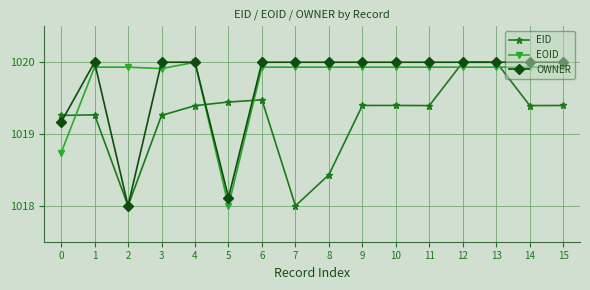

True or false: OWNER has more than 1 interior local peaks.

True